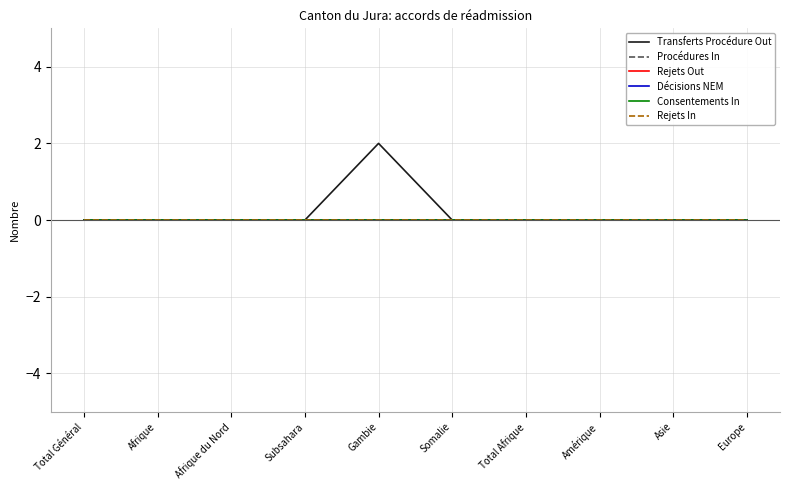

At how many categories does at least one series exceed 0?

1